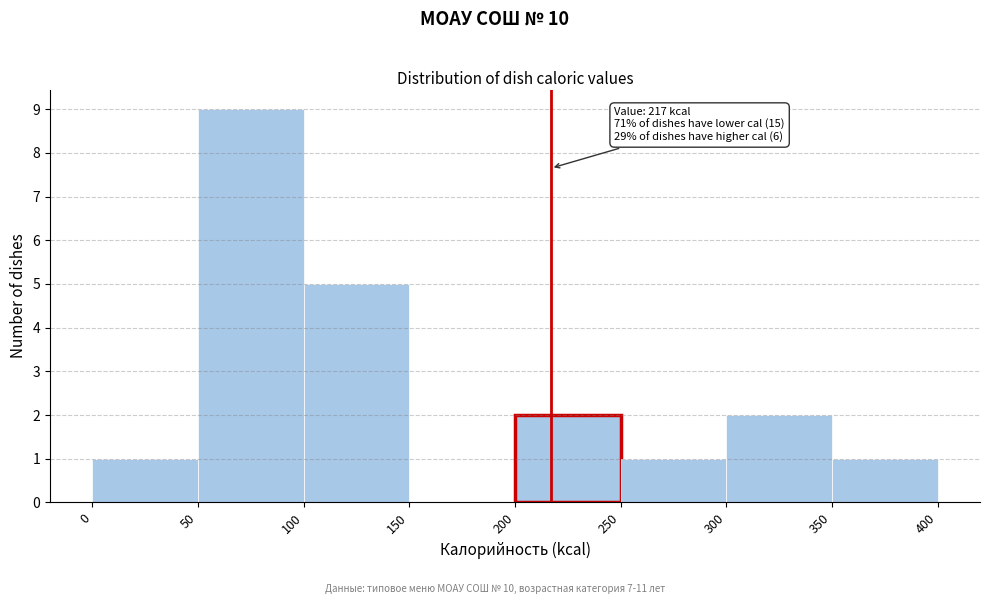

Which range on the x-axis has the tallest bar?

50 to 100